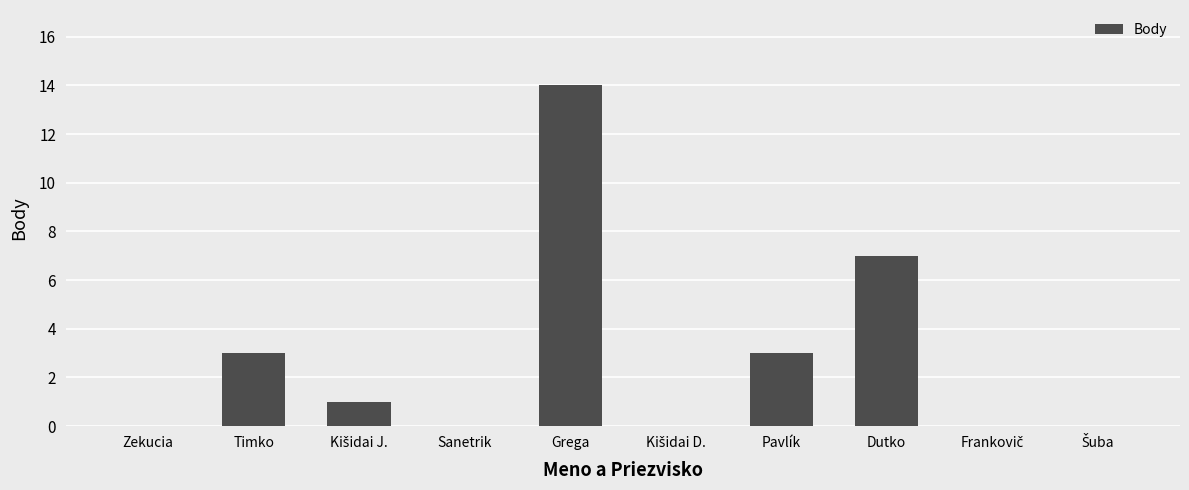

What is the greatest value displayed?

14